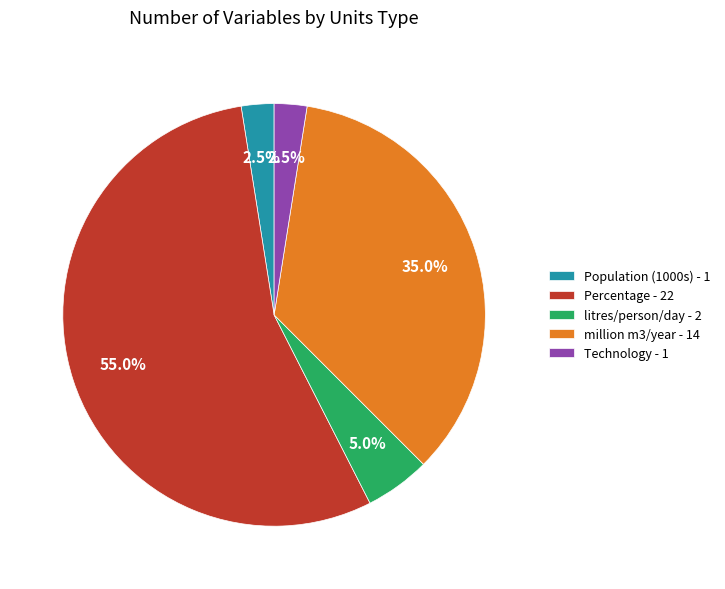

Count the number of slices in the pie.

5